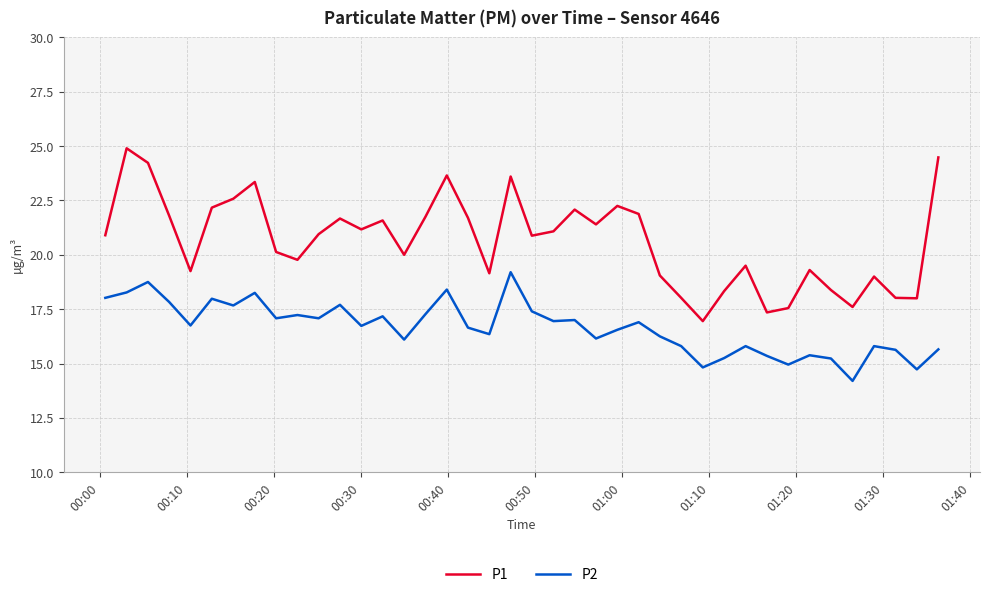

How many interior local peaks does the P1 series have?

11